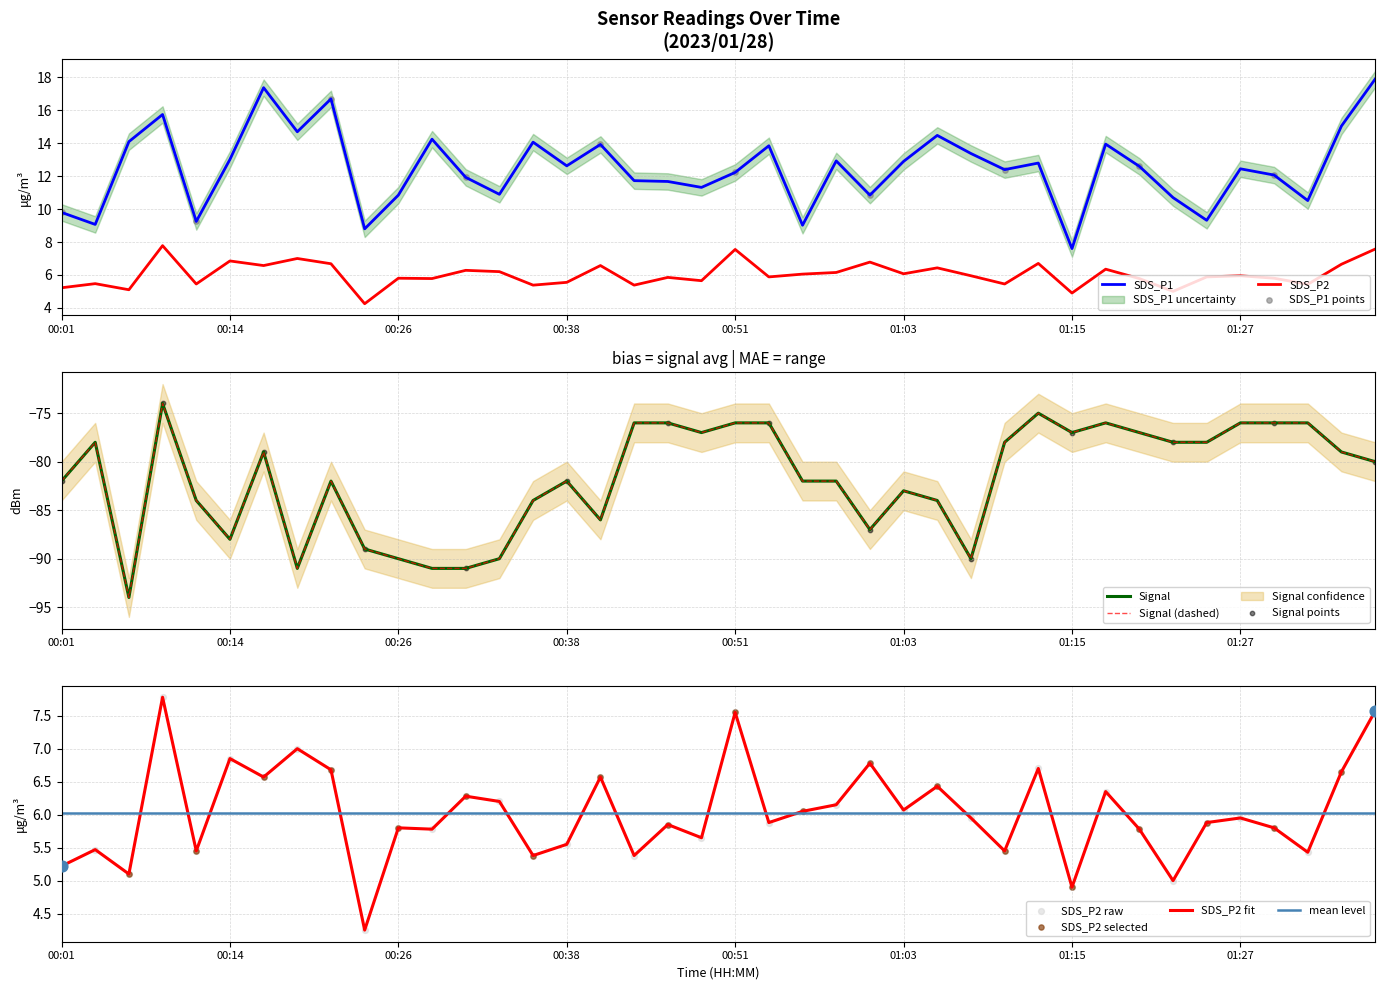

Is the value of Signal at 00:31 greater than the value of SDS_P2 at 00:53?

No